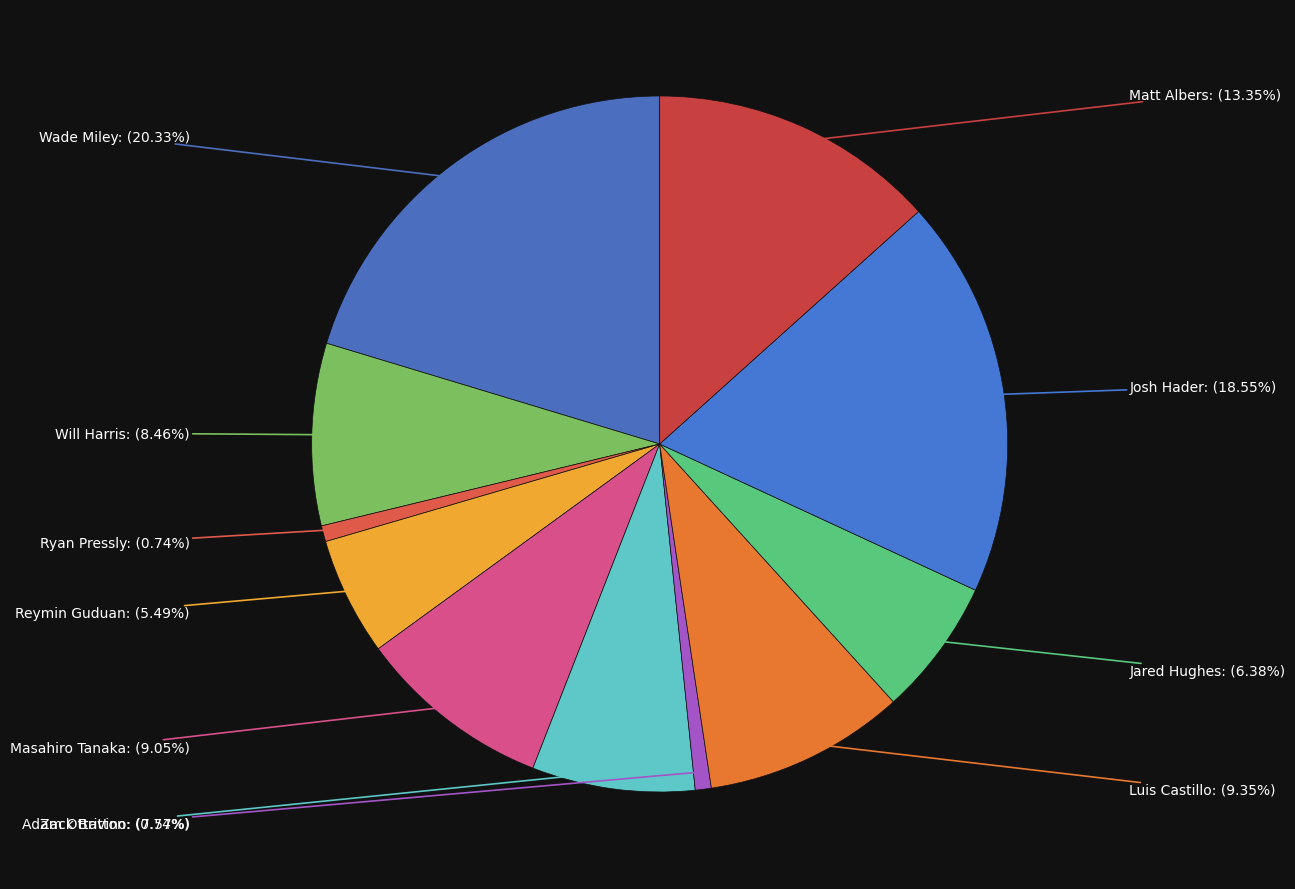

How many slices are in this pie chart?

11